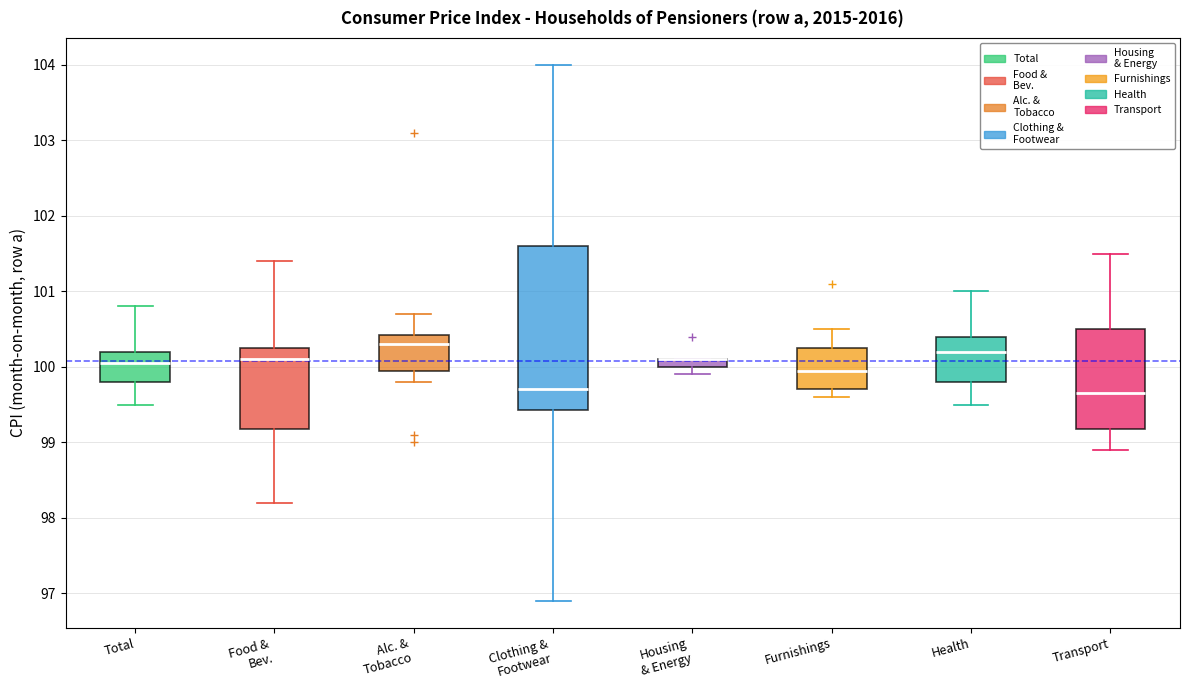

Which box is the tallest, from its lower edge to its upper edge?

Clothing & Footwear